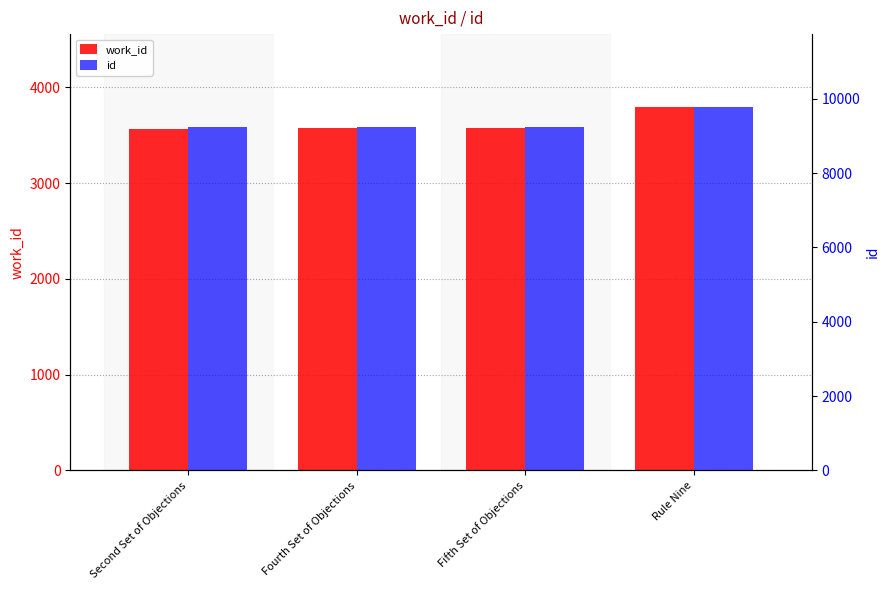

At how many categories does at least one series exceed 4232?

4